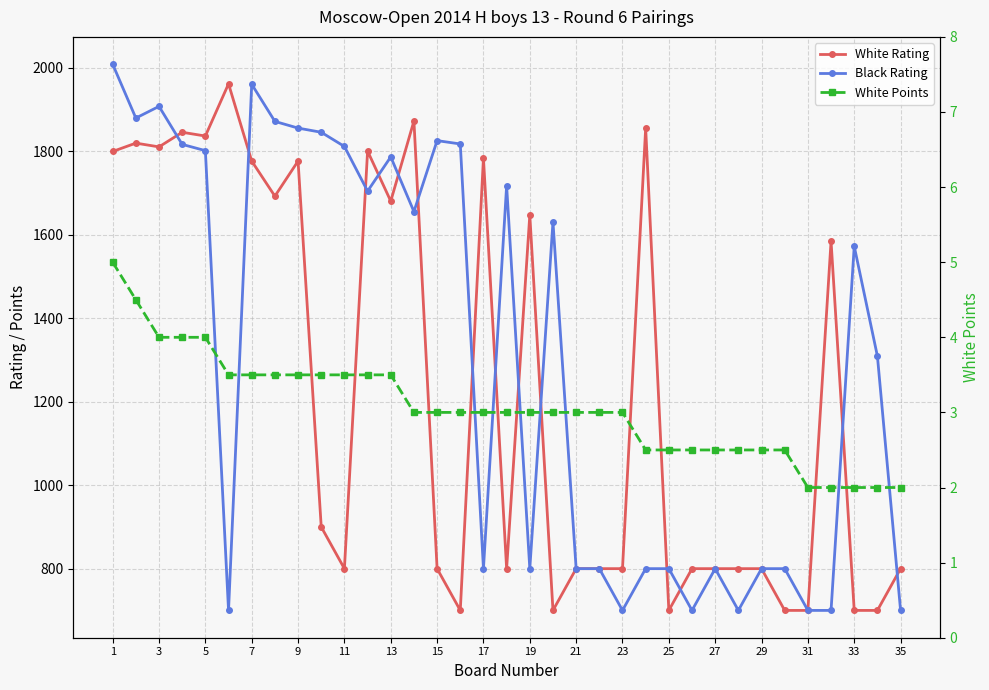

At which category is the sum across all series the highest?

1